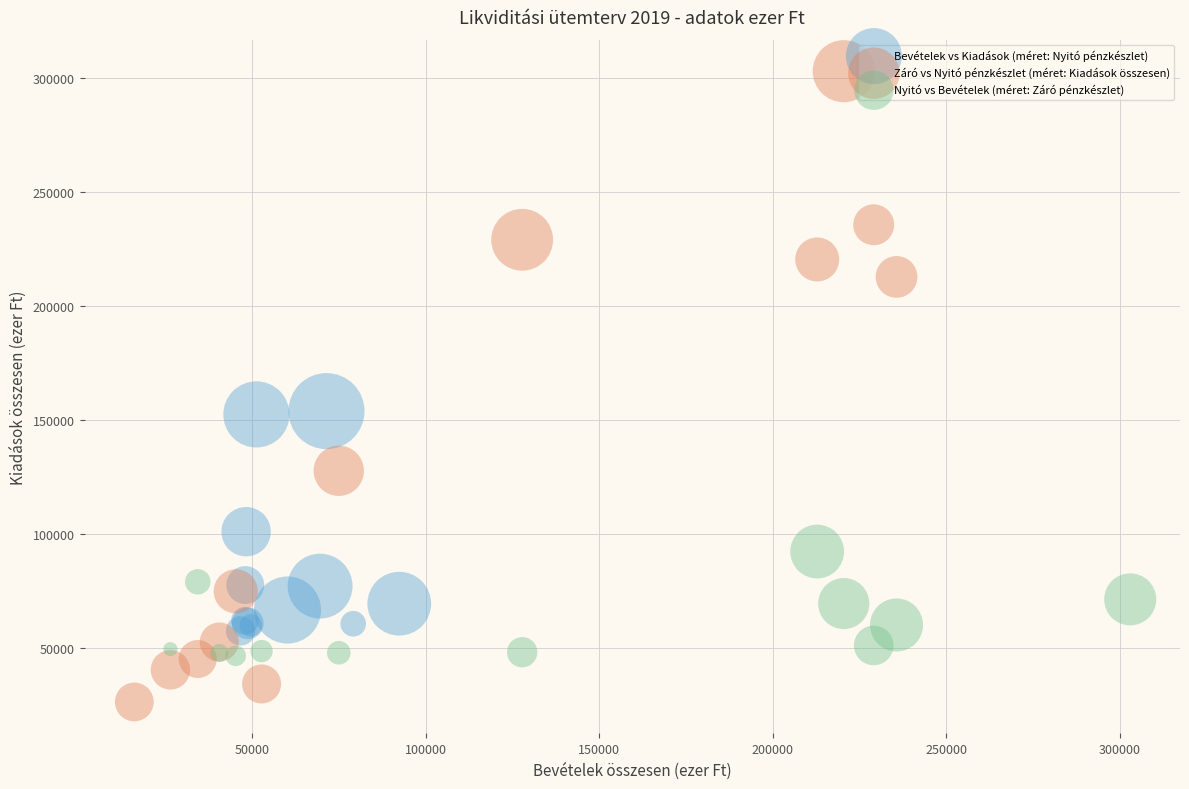

Which series reaches the maximum Y coordinate?

Záró vs Nyitó pénzkészlet (méret: Kiadások összesen)